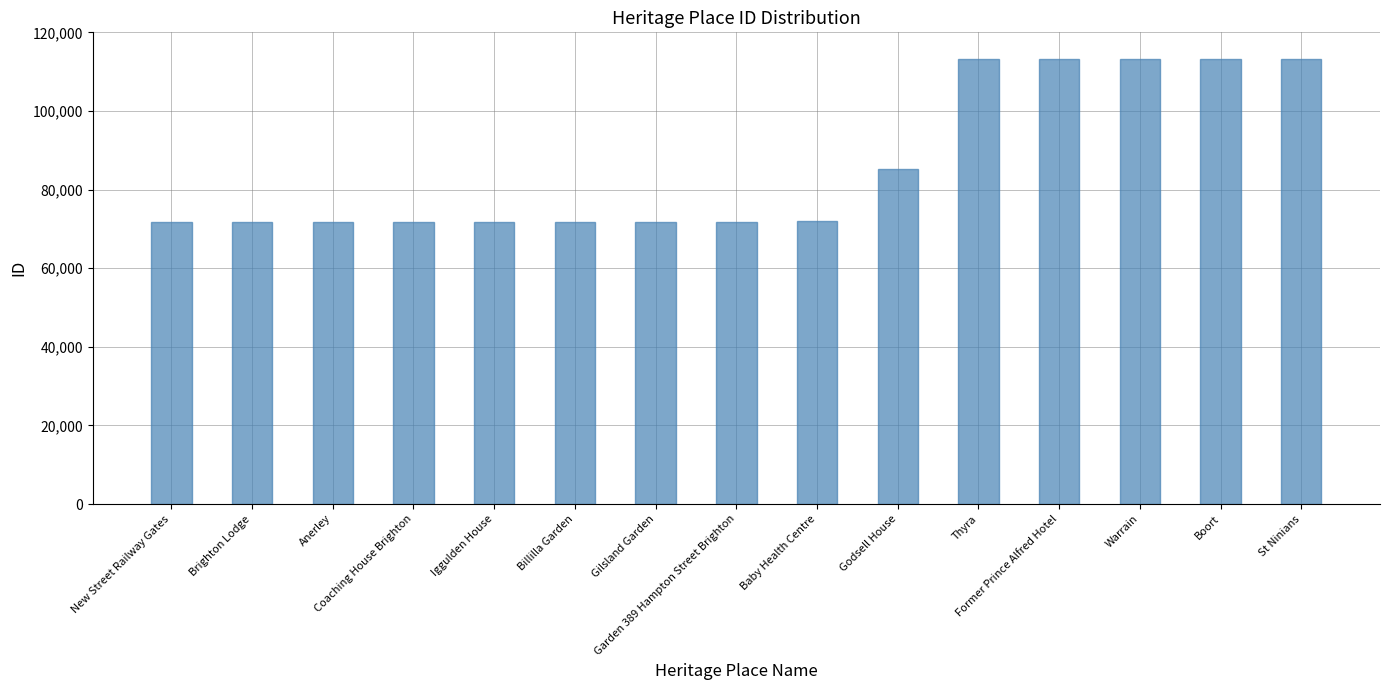

What is the minimum value shown in the chart?

71645